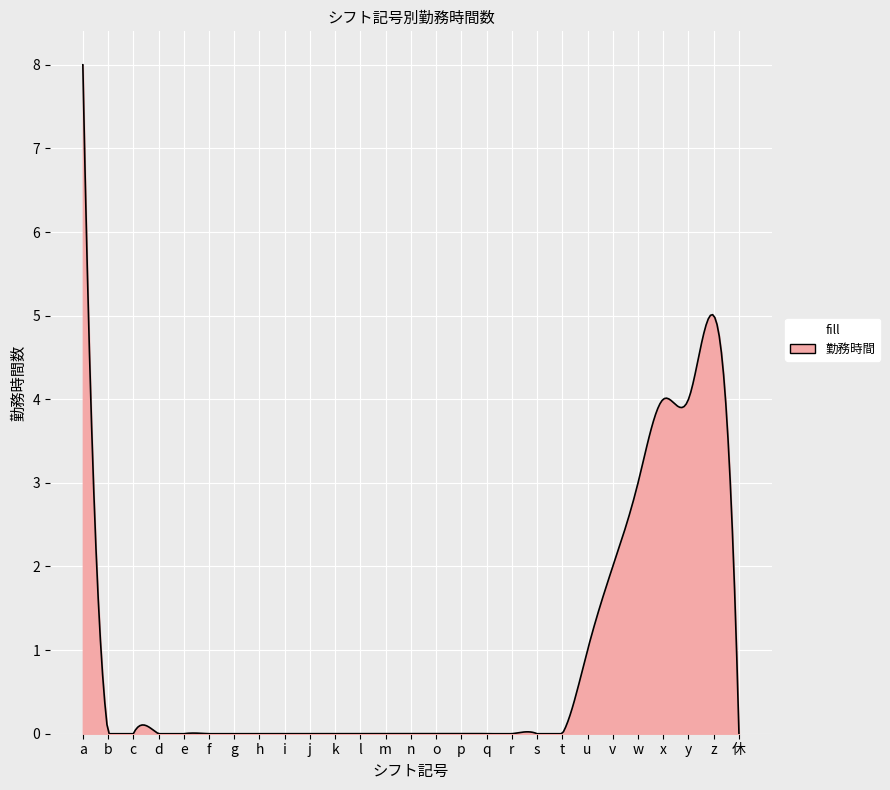

What is the greatest value displayed?

8.0